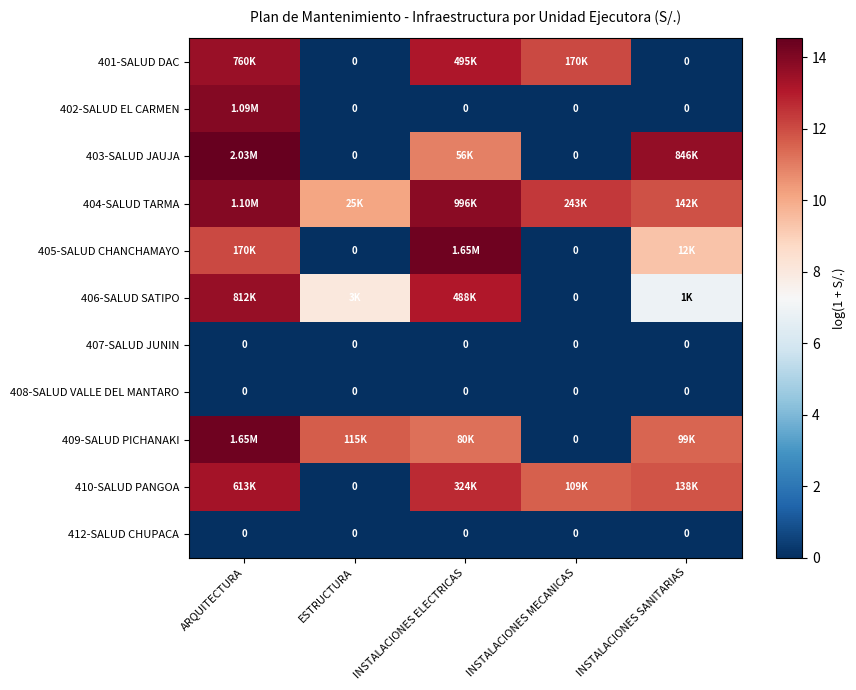

Which category has the lowest value across all series?

ESTRUCTURA